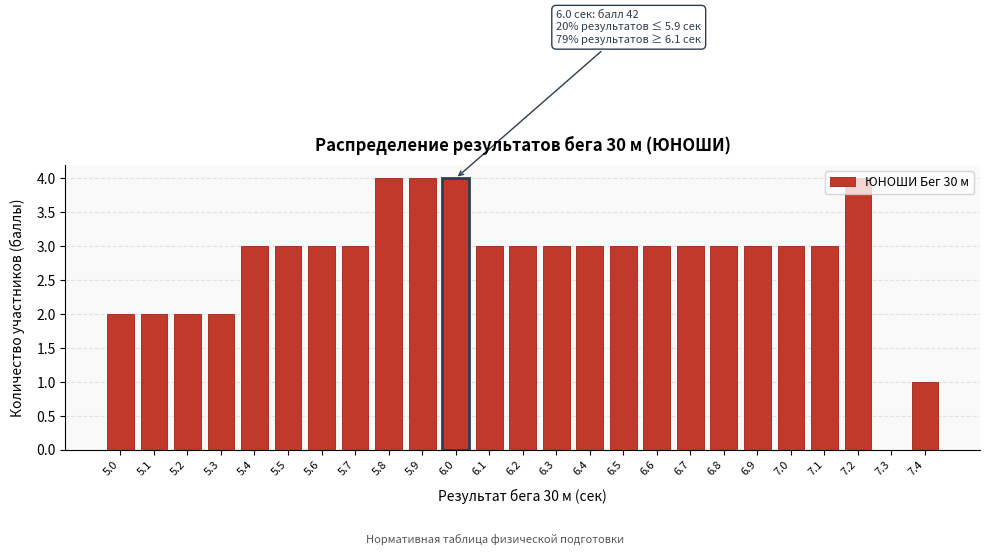

What is the sum of all values?

70